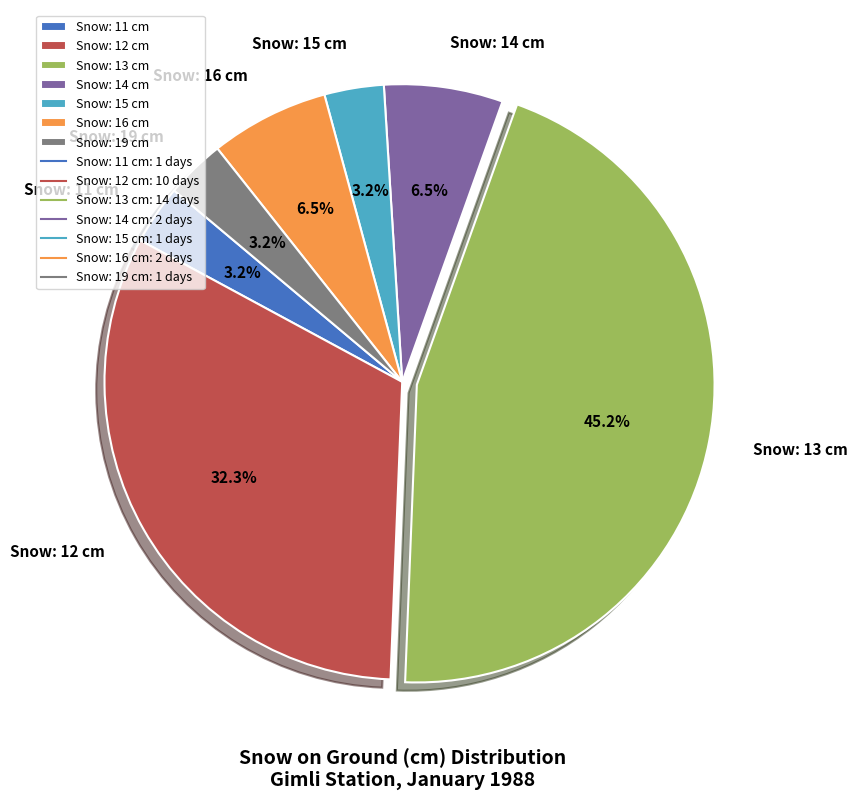

Between Snow: 13 cm and Snow: 19 cm, which is larger?

Snow: 13 cm